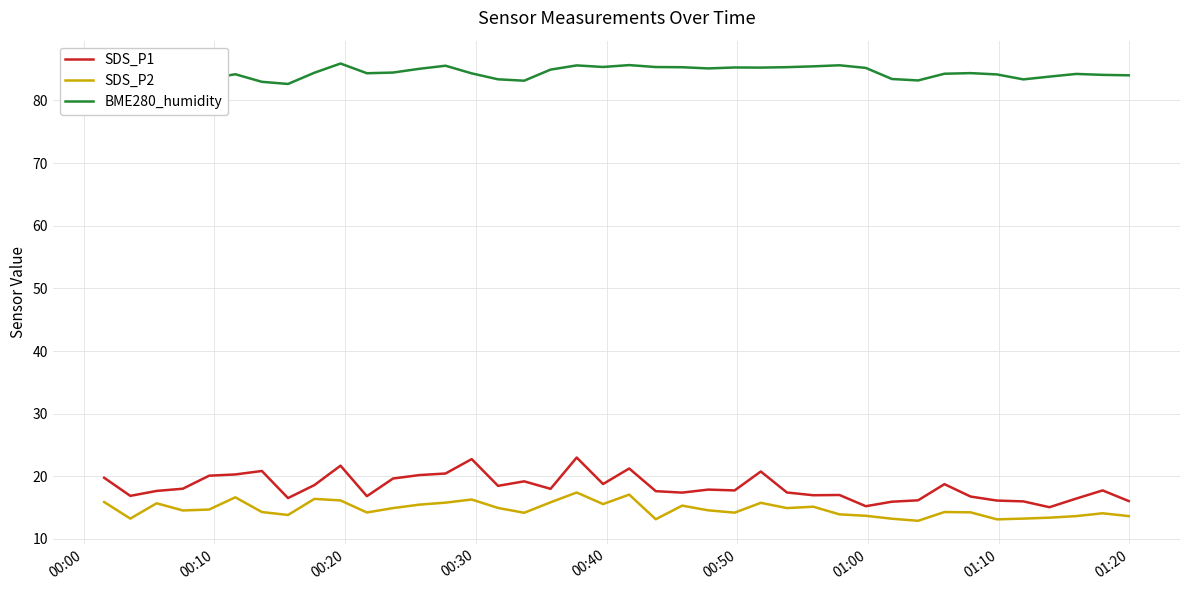

Which series has the largest total across all categories?

BME280_humidity